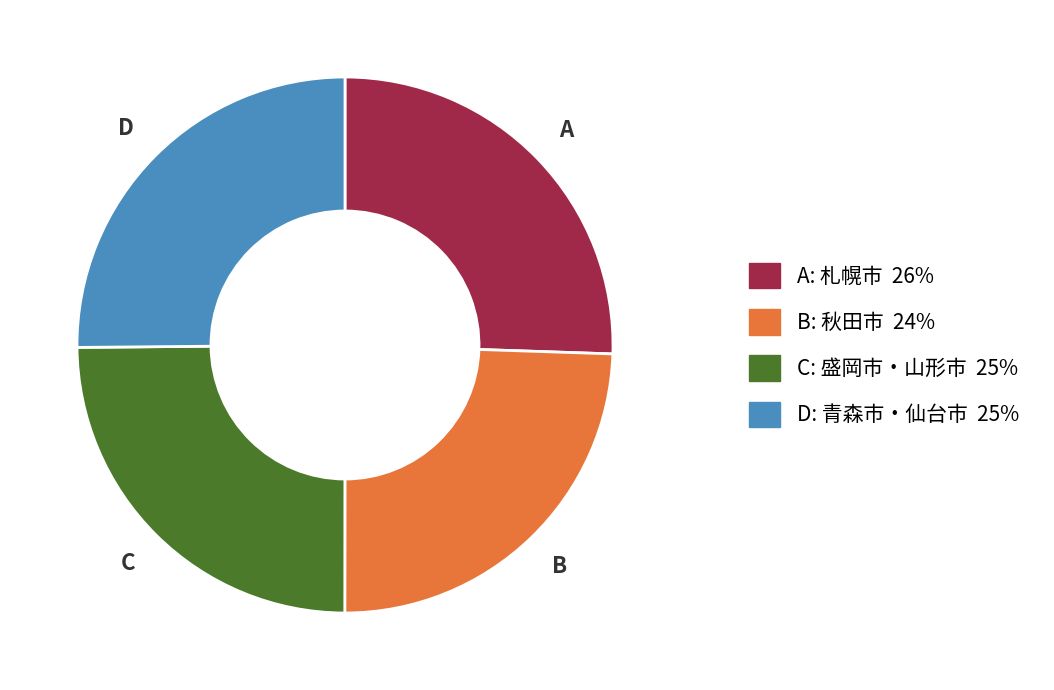

Is there a majority slice in this chart?

No